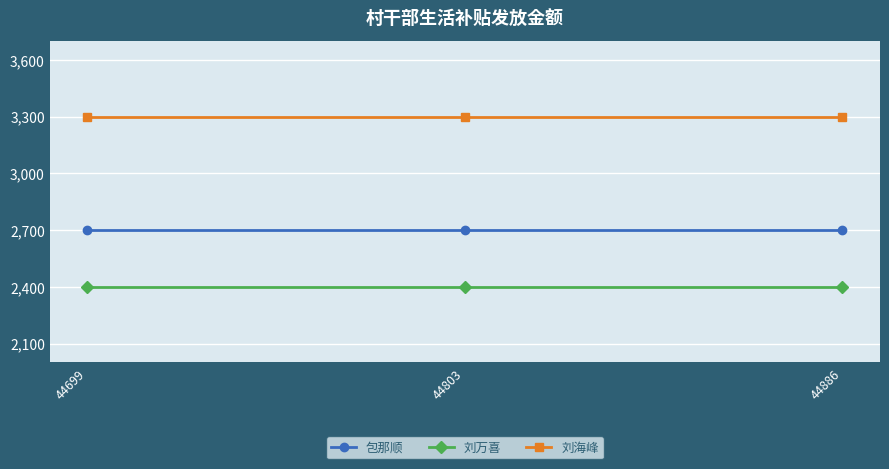

What is the maximum value shown in the chart?

3300